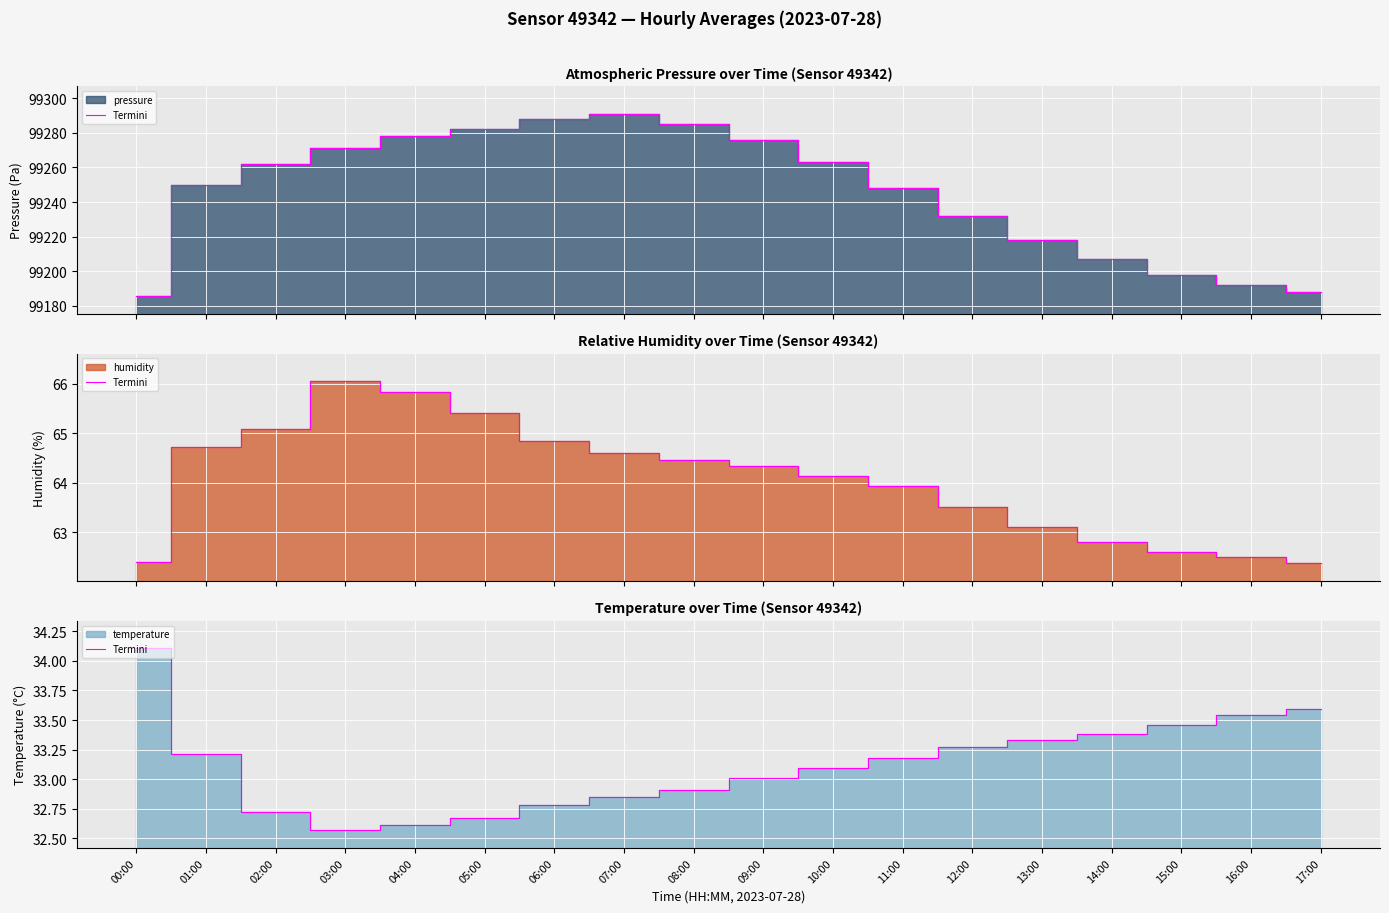

Count the number of values greater than 33.

11